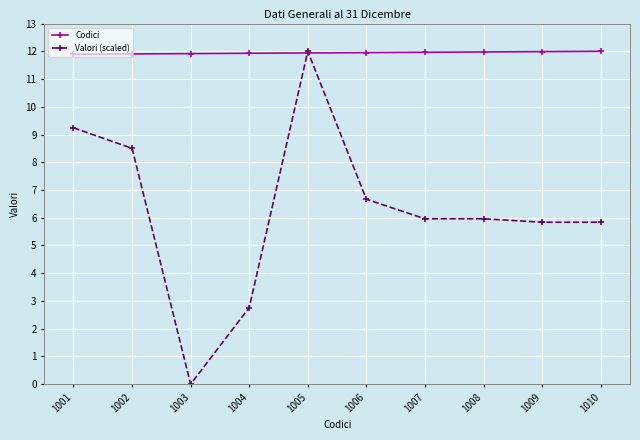

What value does the Valori (scaled) series have at 1010?

5.8